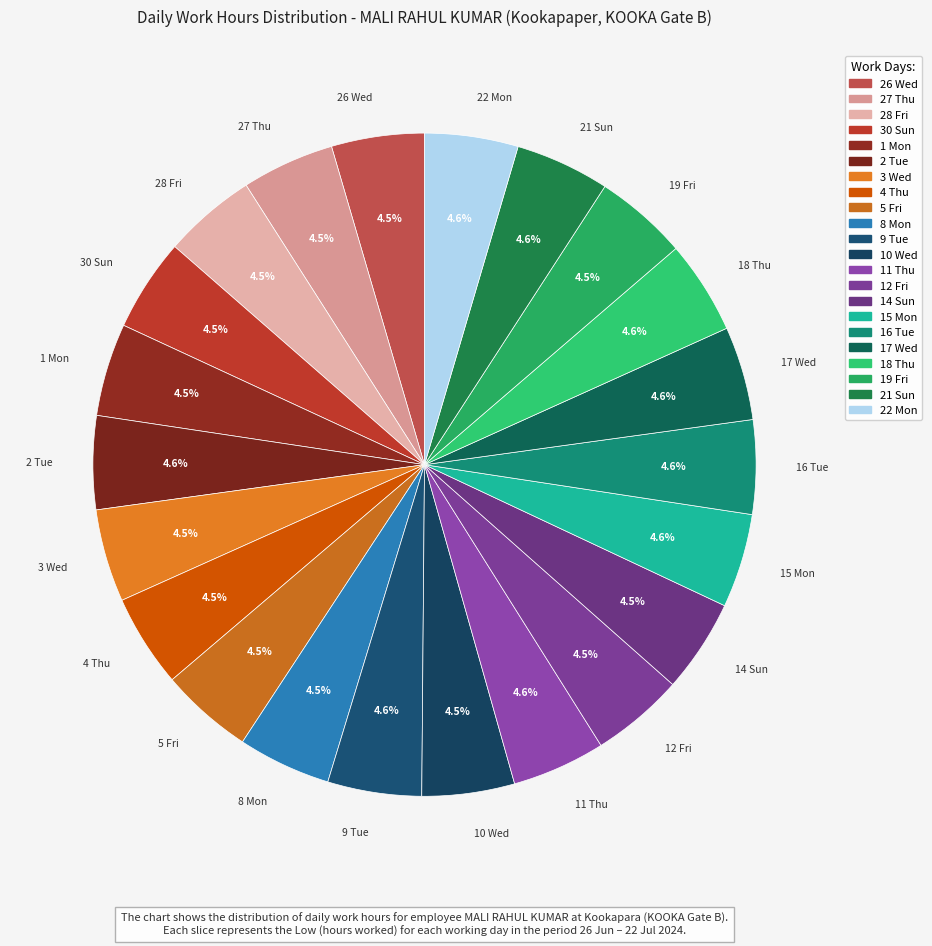

Is there any slice that represents more than half of the pie?

No